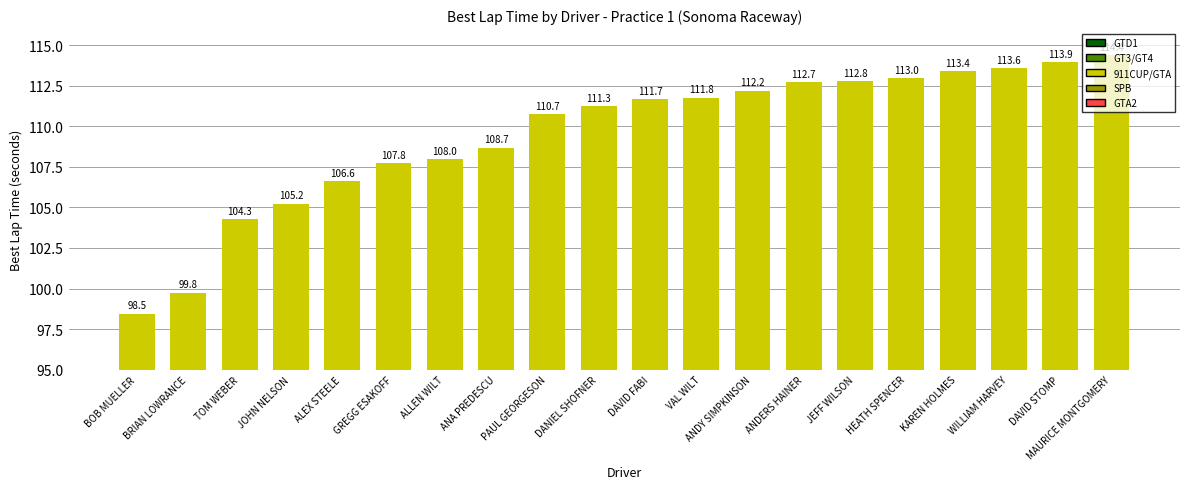

Between TOM WEBER and DAVID STOMP, which is larger?

DAVID STOMP